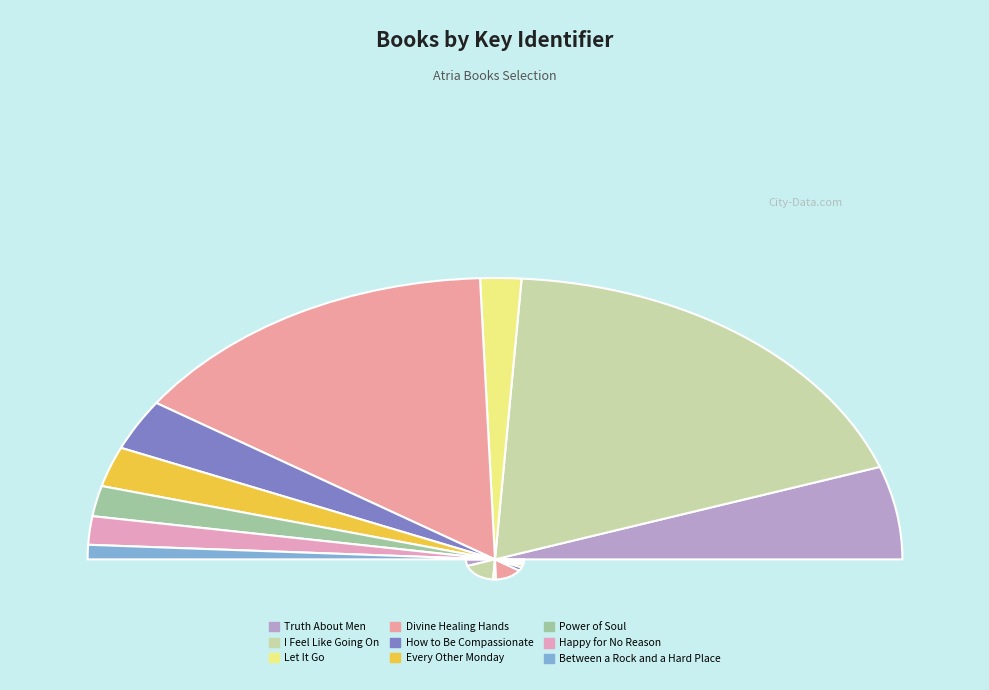

Is there any slice that represents more than half of the pie?

No